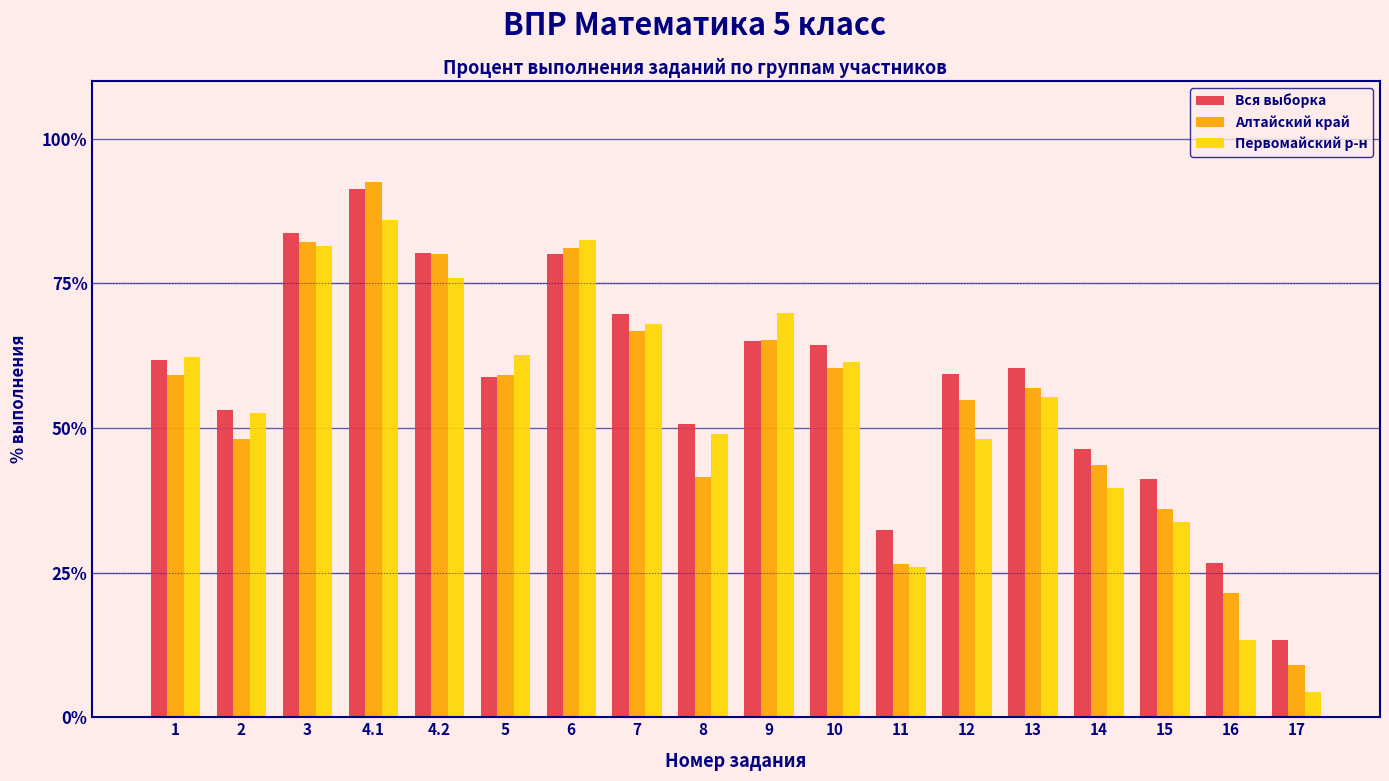

What is the highest value of the Первомайский р-н series?

85.9